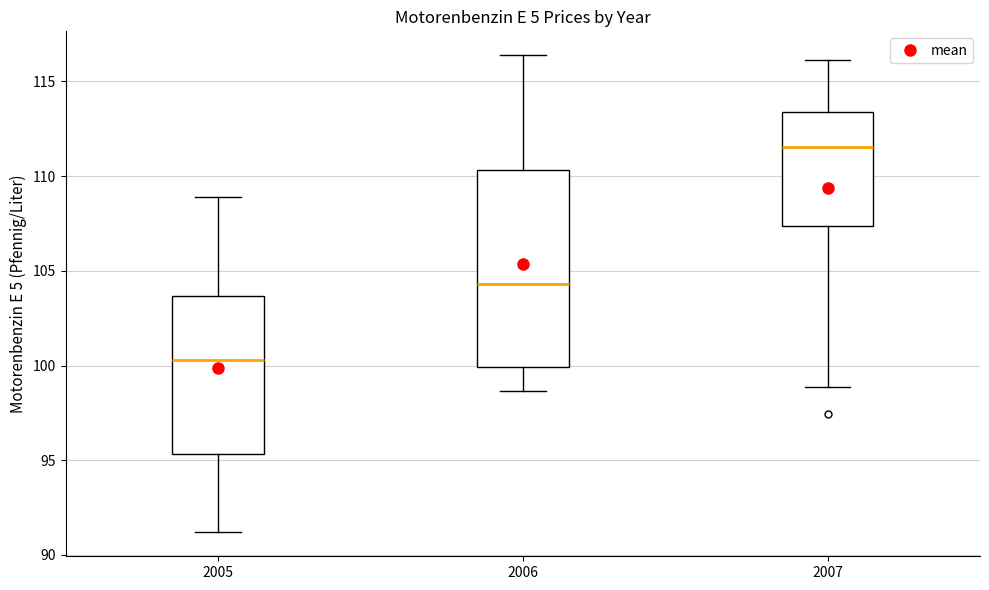

Reading left to right, transcribe this box plot: for each box, give where its median line is, the range the box spans, and where its two whiskers end, as read against the y-axis. The values are not printed on the chart, so give them approximately, as read against the axis.

2005: median 100.5, box 95.5 to 103.5, whiskers 91.0 to 109.0
2006: median 104.5, box 100.0 to 110.5, whiskers 98.5 to 116.5
2007: median 111.5, box 107.5 to 113.5, whiskers 99.0 to 116.0